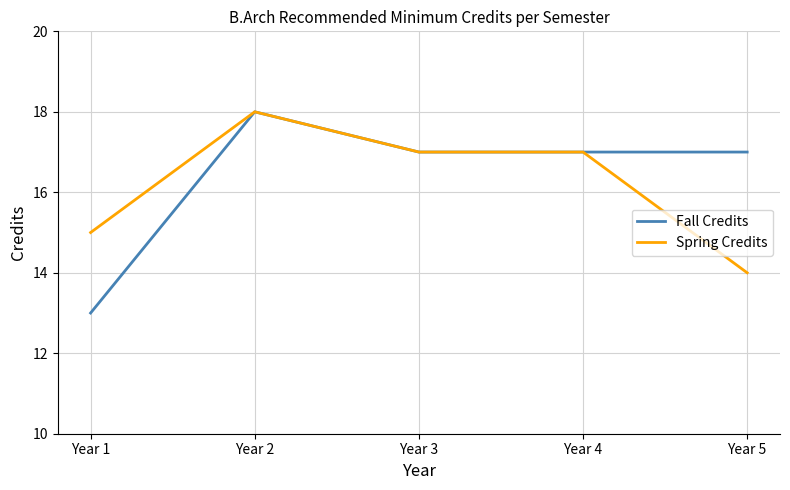

The Spring Credits series shows 17 at Year 3. True or false?

True